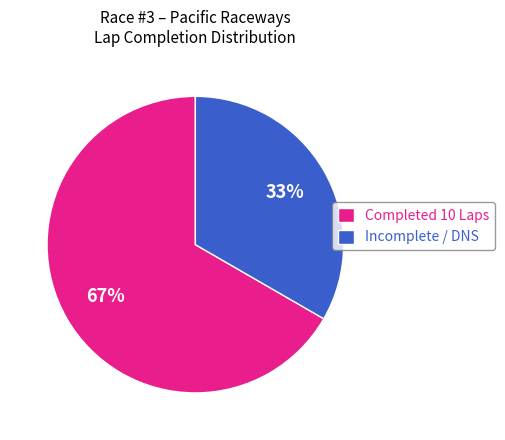

Is the sum of Completed 10 Laps and Incomplete / DNS greater than half?

Yes